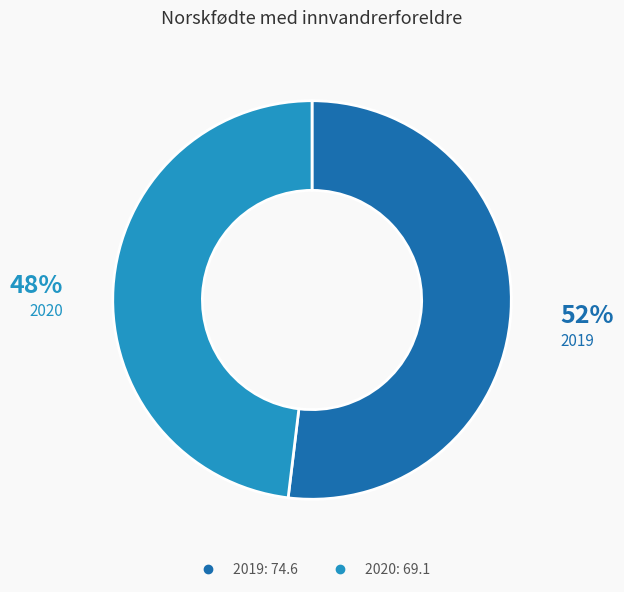

What is the smallest slice in the pie chart?

2020